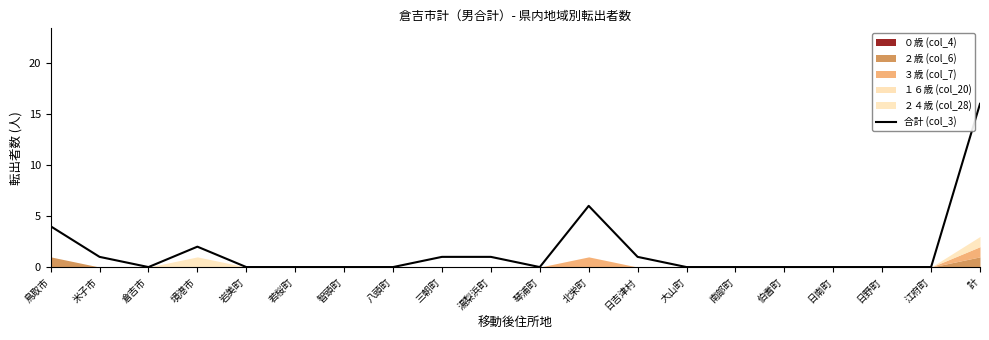

What is the difference between the maximum and minimum values?

16